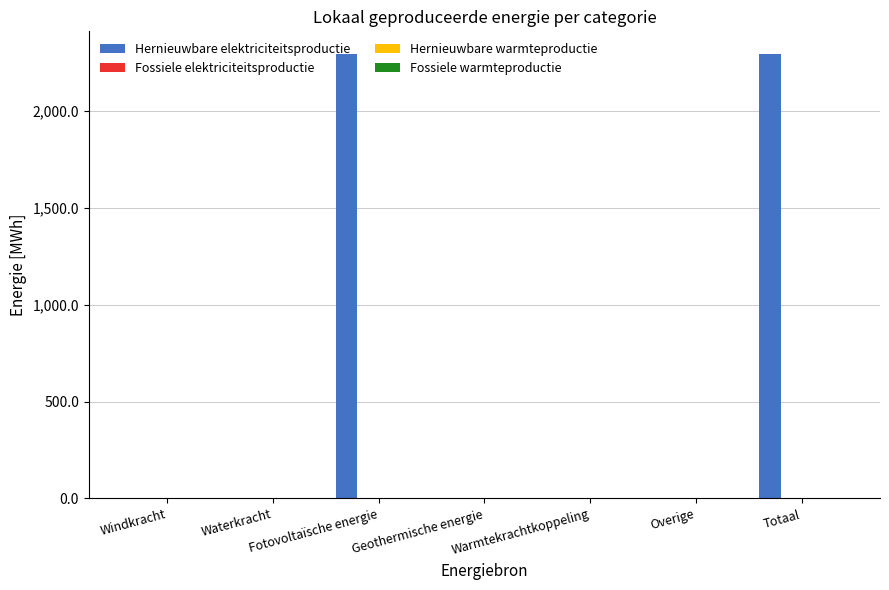

How many series are shown in this chart?

1